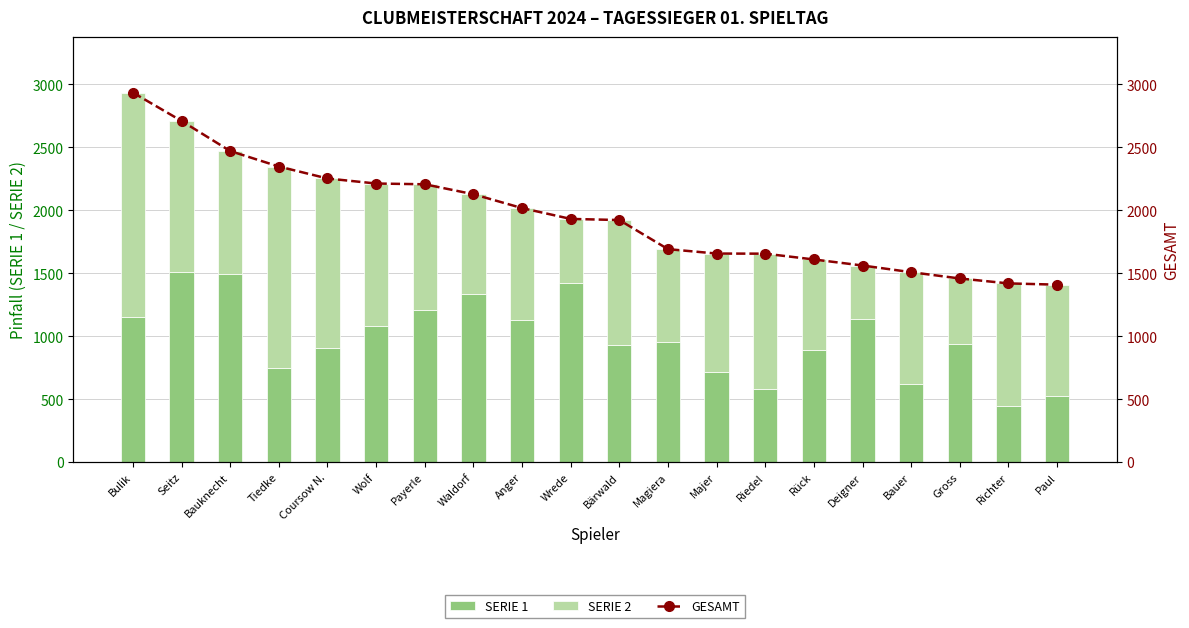

Reading left to right, what are all the values shown in this chart?

SERIE 1: Bulik=1151	Seitz=1508	Bauknecht=1497	Tiedke=746	Coursow N.=909	Wolf=1079	Payerle=1207	Waldorf=1332	Anger=1126	Wrede=1423	Bärwald=930	Magiera=956	Majer=714	Riedel=578	Rück=893	Deigner=1134	Bauer=624	Gross=941	Richter=446	Paul=525
SERIE 2: Bulik=1784	Seitz=1202	Bauknecht=974	Tiedke=1602	Coursow N.=1344	Wolf=1134	Payerle=1000	Waldorf=796	Anger=892	Wrede=509	Bärwald=993	Magiera=736	Majer=943	Riedel=1078	Rück=717	Deigner=428	Bauer=885	Gross=518	Richter=974	Paul=885
GESAMT: Bulik=2935	Seitz=2710	Bauknecht=2471	Tiedke=2348	Coursow N.=2253	Wolf=2213	Payerle=2207	Waldorf=2128	Anger=2018	Wrede=1932	Bärwald=1923	Magiera=1692	Majer=1657	Riedel=1656	Rück=1610	Deigner=1562	Bauer=1509	Gross=1459	Richter=1420	Paul=1410